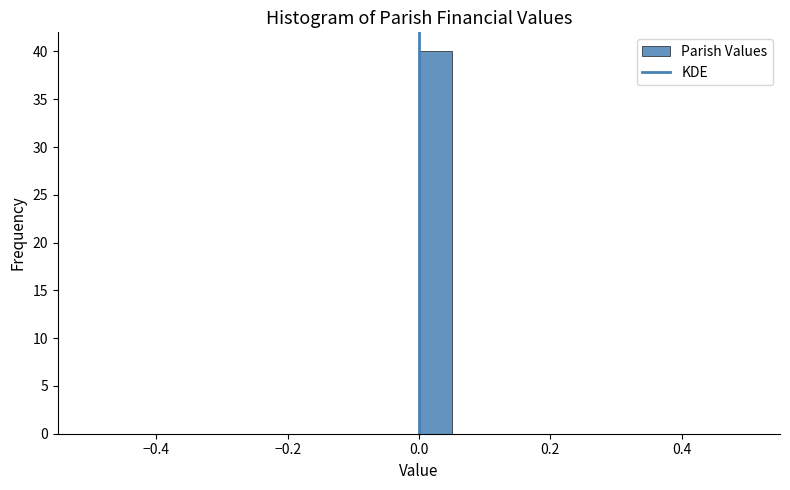

Around what value on the x-axis is the tallest bar? Give the approximate position of its centre, as read against the axis.

0.02